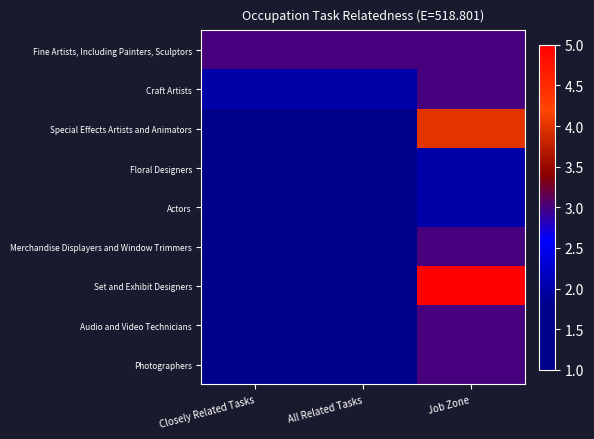

What is the maximum value shown in the chart?

5